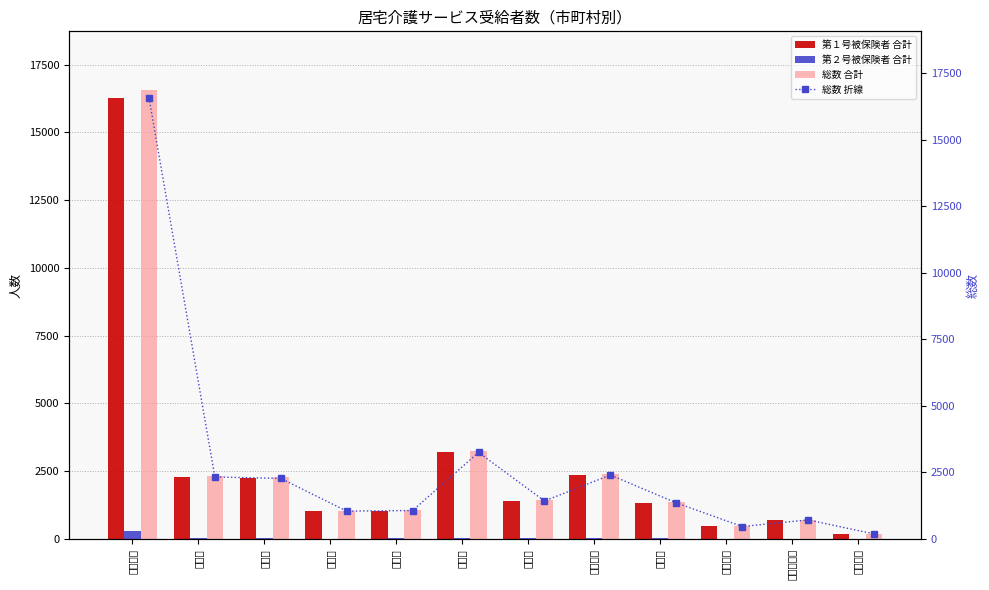

Is the value of 総数 合計 at 新宮市 greater than the value of 第２号被保険者 合計 at 岩出市?

Yes